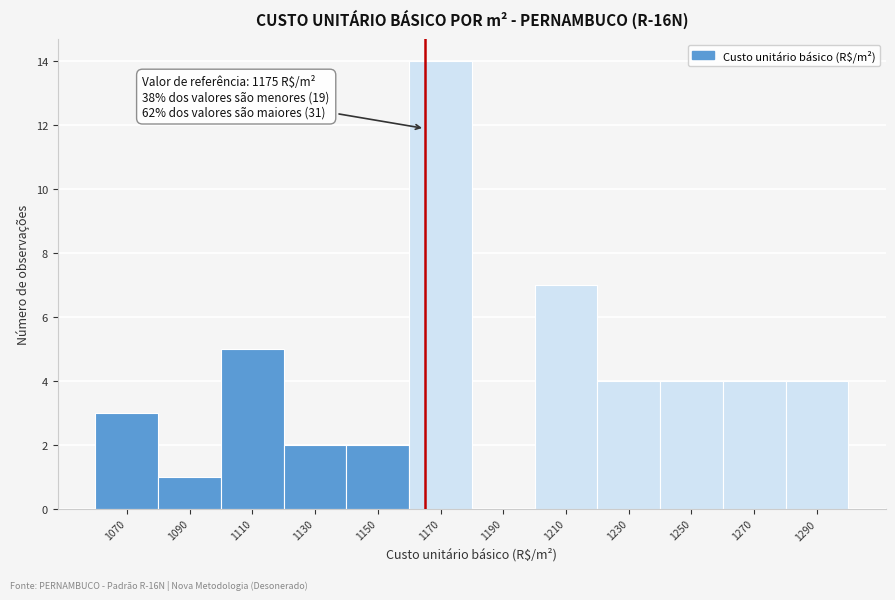

Reading left to right, transcribe all the data shown in this chart.

1070=3	1090=1	1110=5	1130=2	1150=2	1170=14	1190=0	1210=7	1230=4	1250=4	1270=4	1290=4